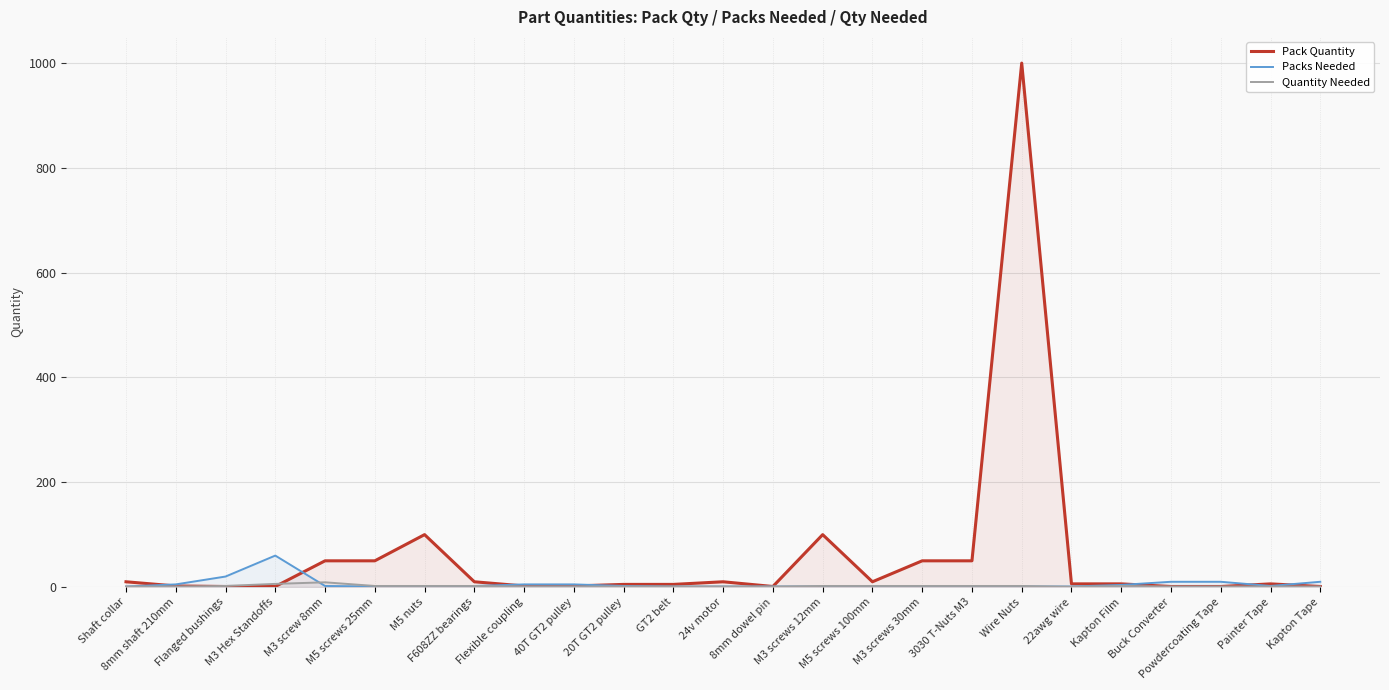

Which series changed the most between GT2 belt and M3 screws 30mm?

Pack Quantity